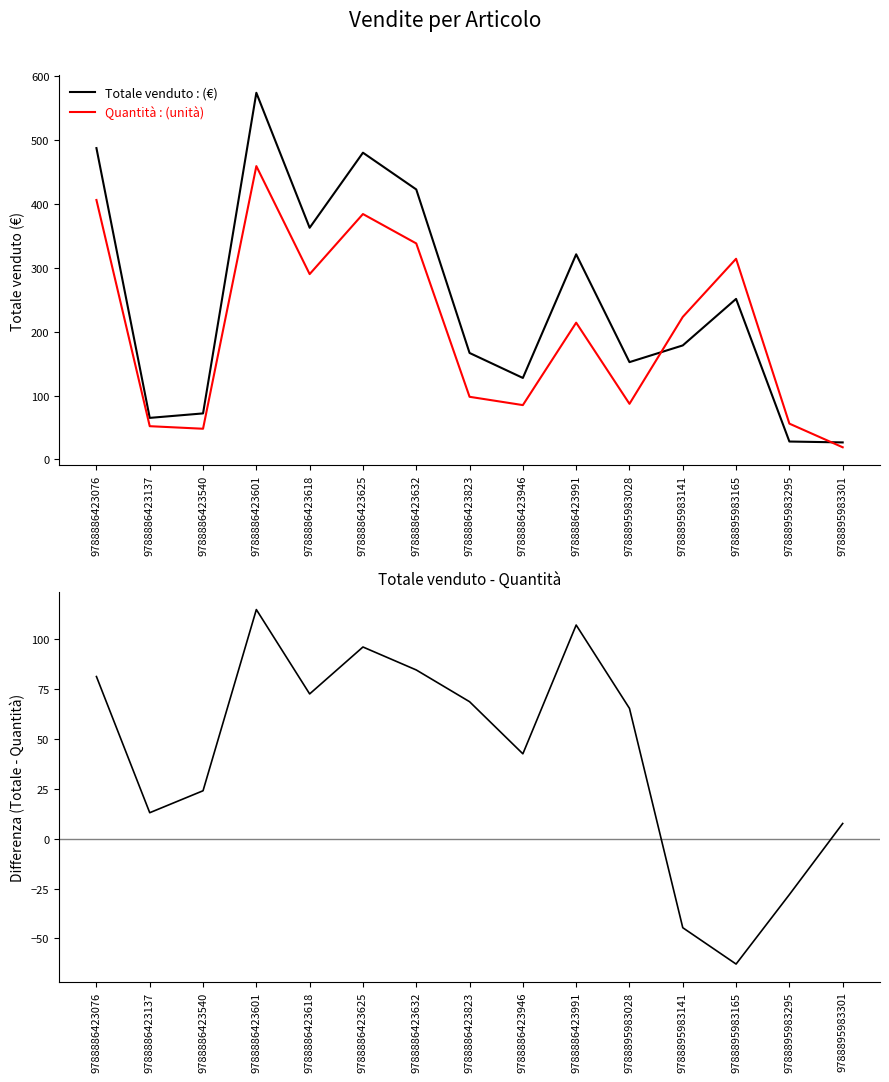

The Totale venduto - Quantità series shows -44.6 at 9788895983141. True or false?

True